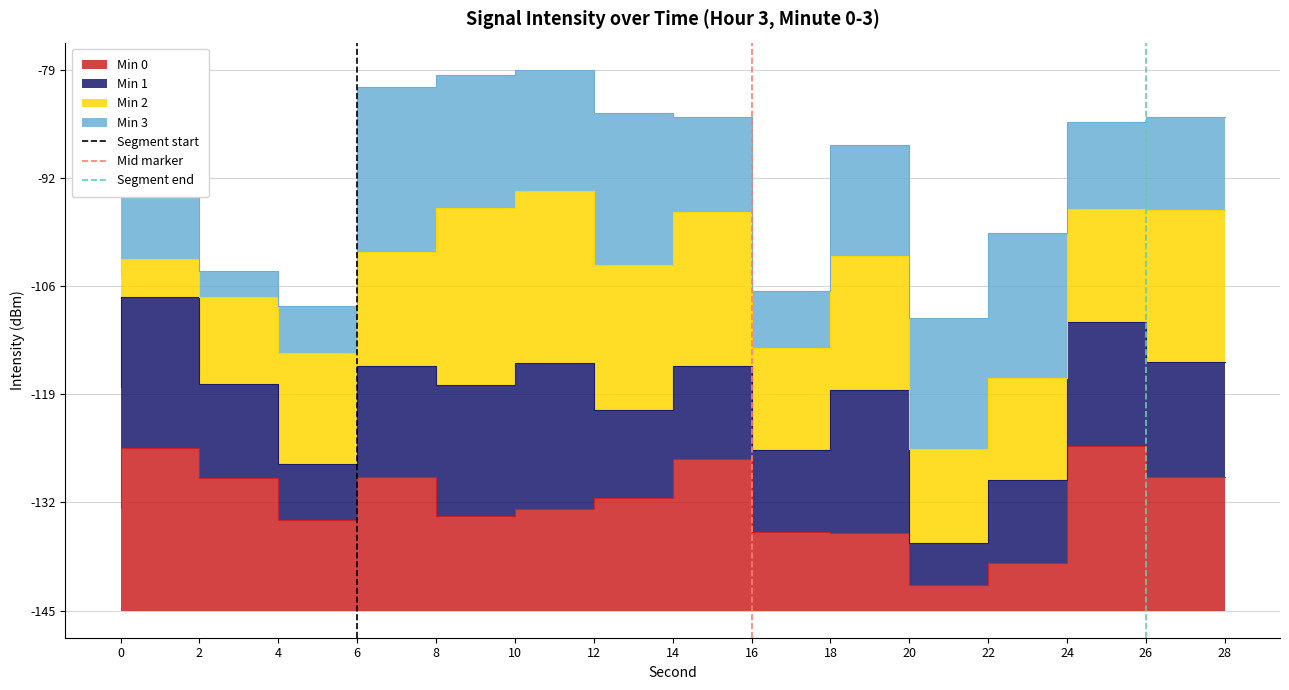

True or false: Segment start has a value of 0 at 6.

True